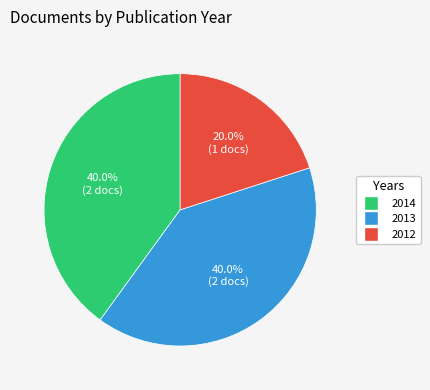

Combined, what portion of the pie is 2012 and 2013?

60.0%